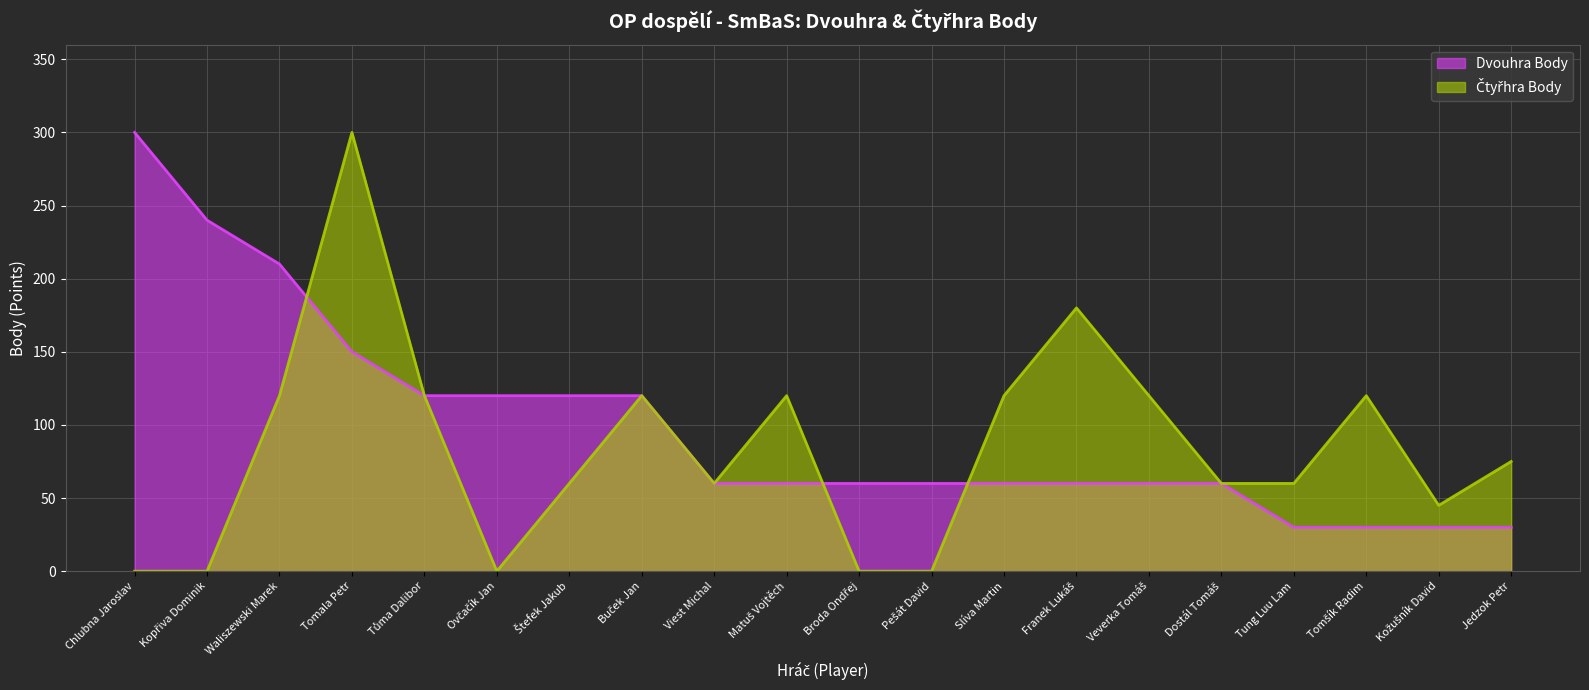

Rank the series at Tomala Petr from lowest to highest value.

Dvouhra Body, Čtyřhra Body